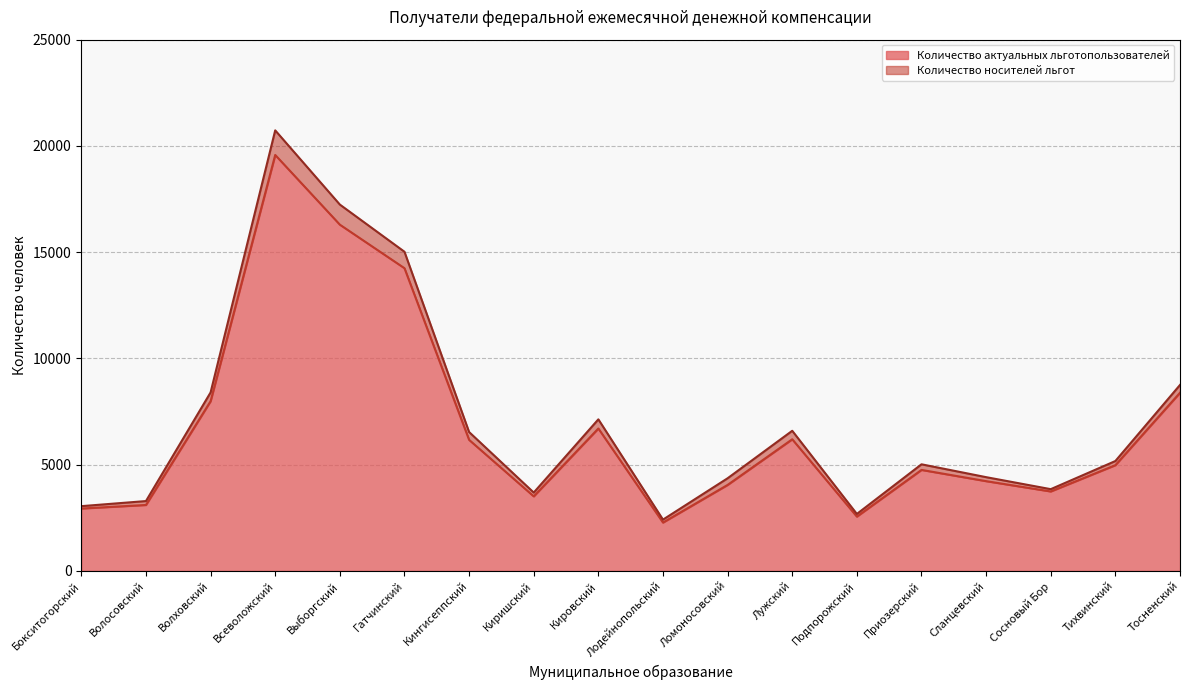

Which category has the highest value in the Количество актуальных льготопользователей series?

Всеволожский